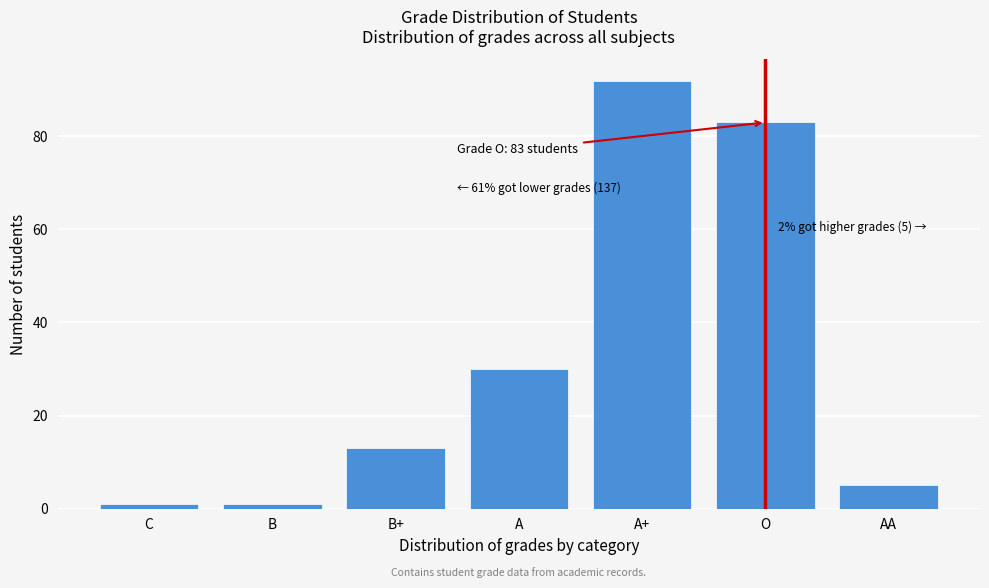

Reading left to right, transcribe all the data shown in this chart.

1	1	13	30	92	83	5